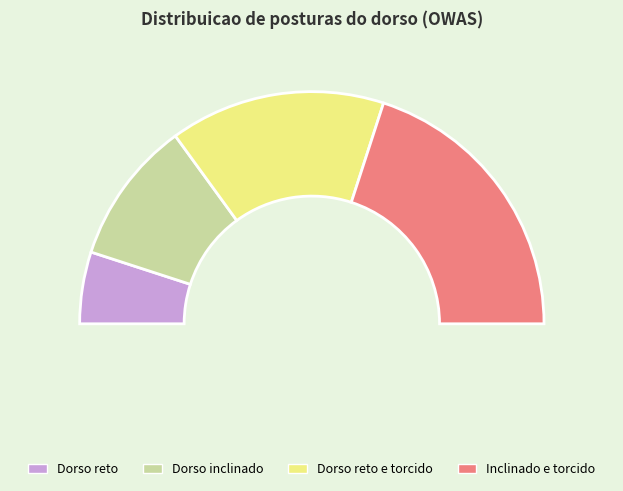

To the nearest percent, what is the difference between the largest and smallest slice percentages?

30%